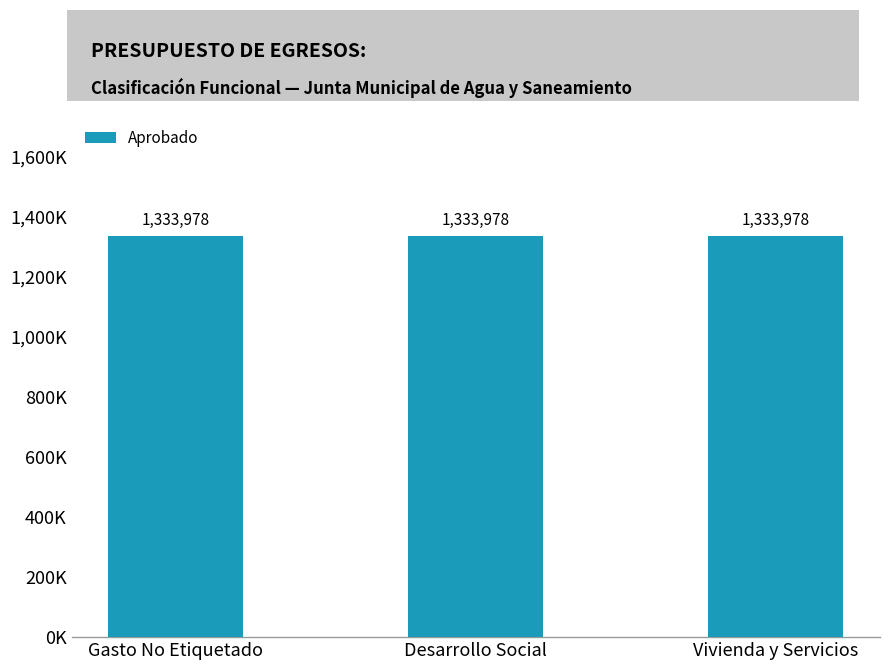

The Pagado series shows 401370 at Gasto No Etiquetado. True or false?

False